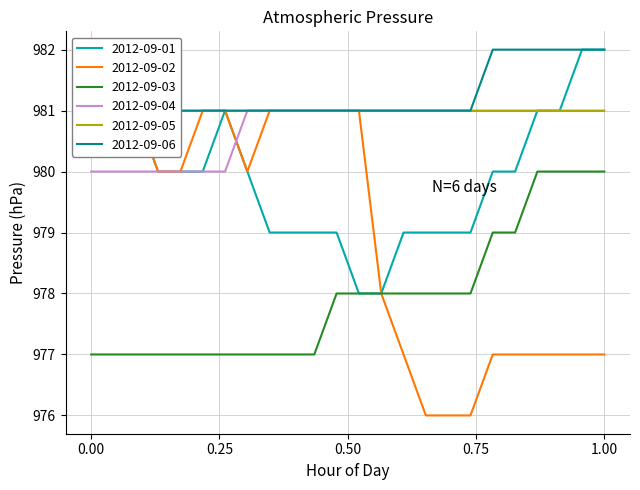

What is the lowest value of the 2012-09-03 series?

977